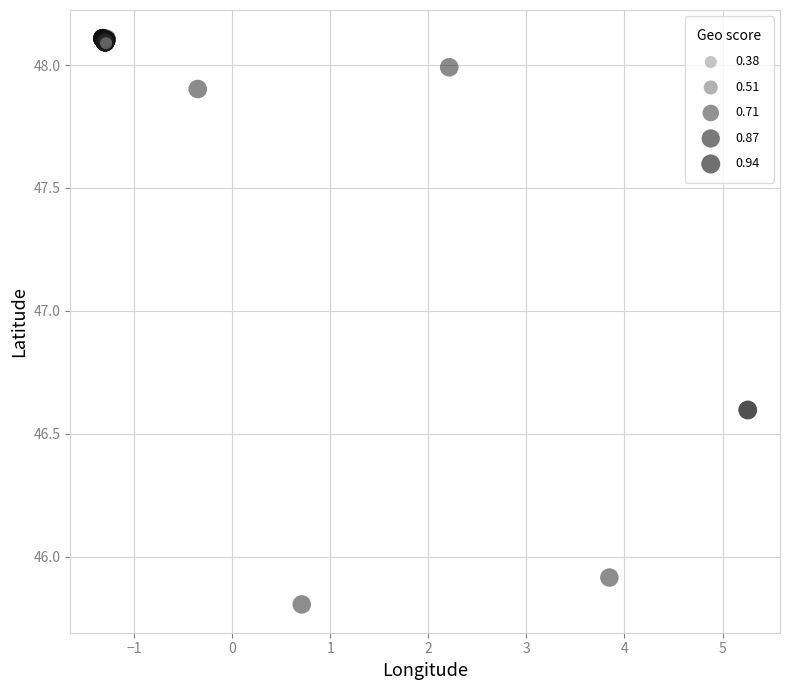

What Y value in the scatter plot is closest to 46?

45.9